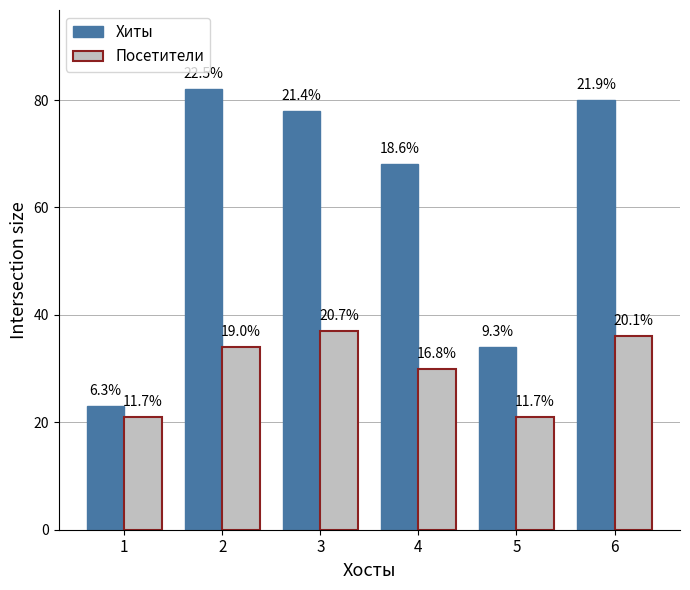

How many bars are there in total?

12